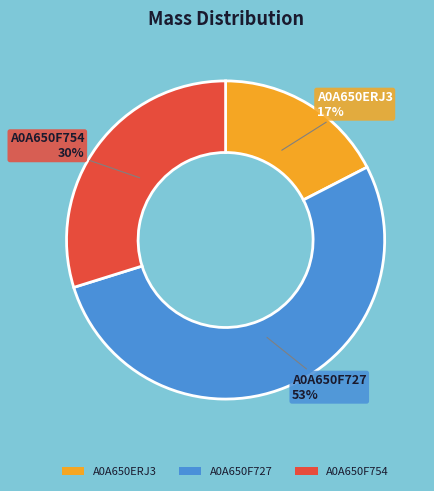

Is it true that A0A650F727 is 53% of the pie?

True